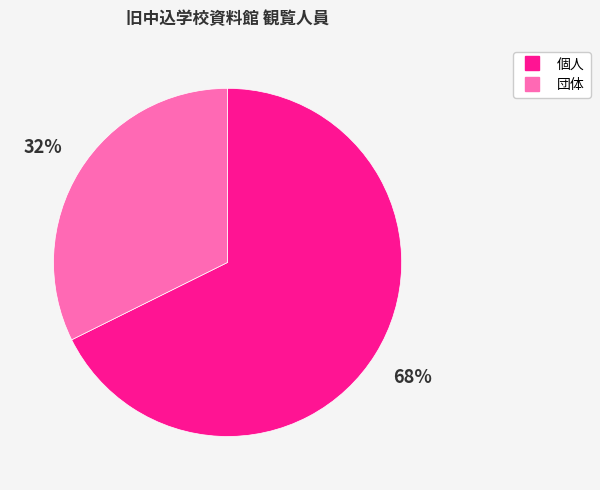

How many slices are in this pie chart?

2